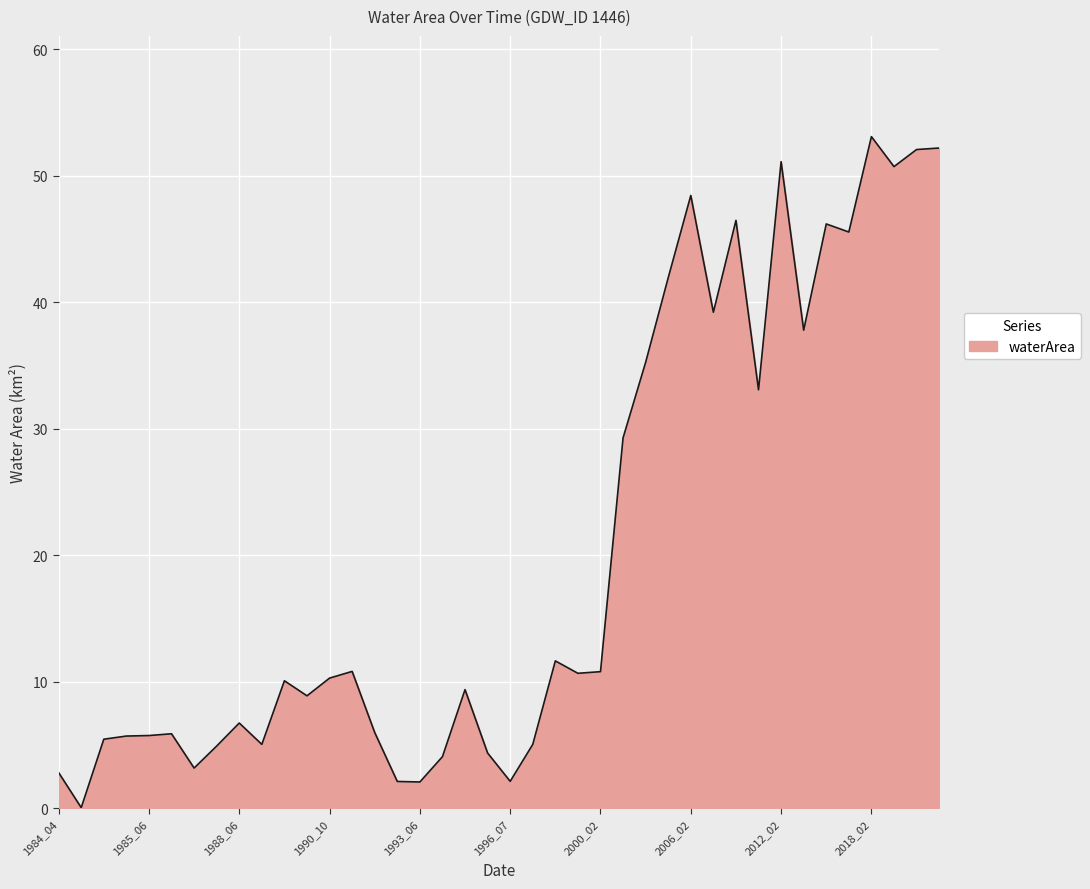

What is the greatest value displayed?

53.1